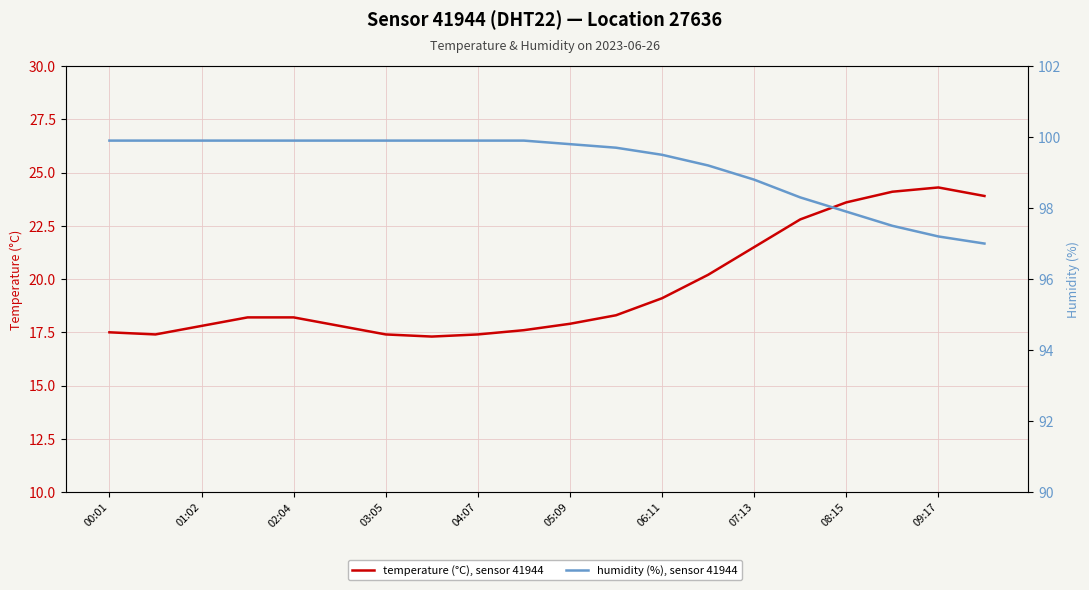

True or false: temperature (°C), sensor 41944 has a value of 19.1 at 06:11.

True